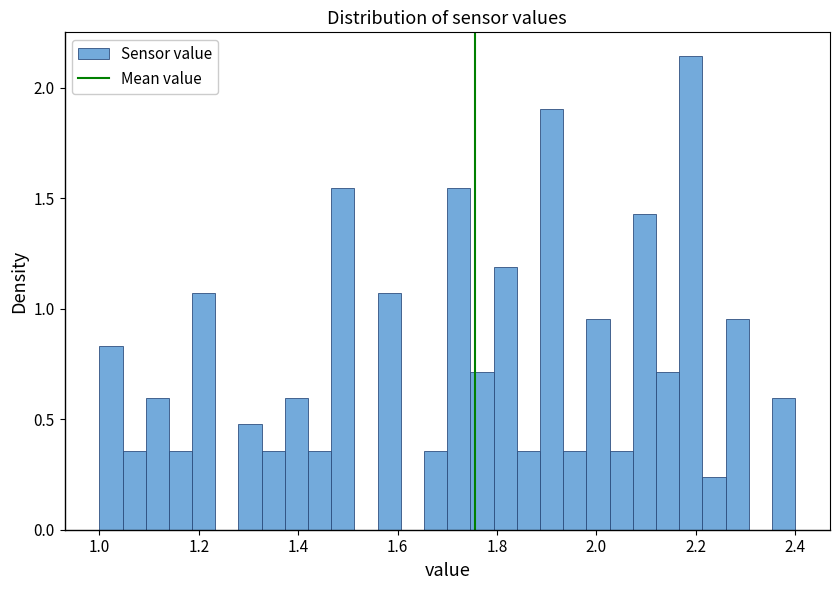

Read against the x-axis, roughly where is the centre of the tallest bar?

2.20